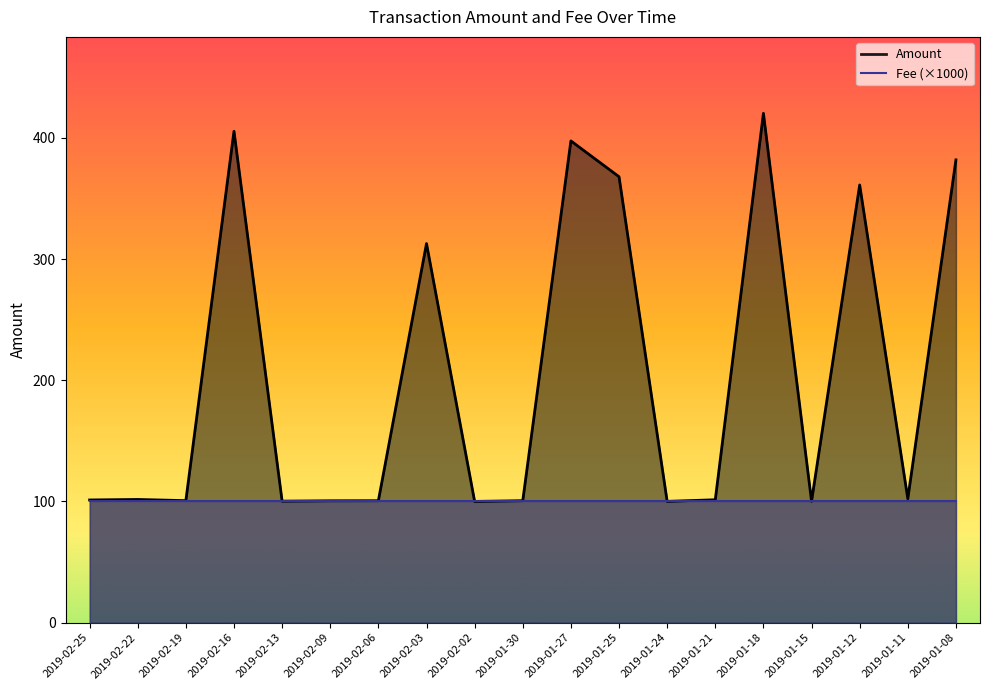

Count the number of categories in the chart.

19